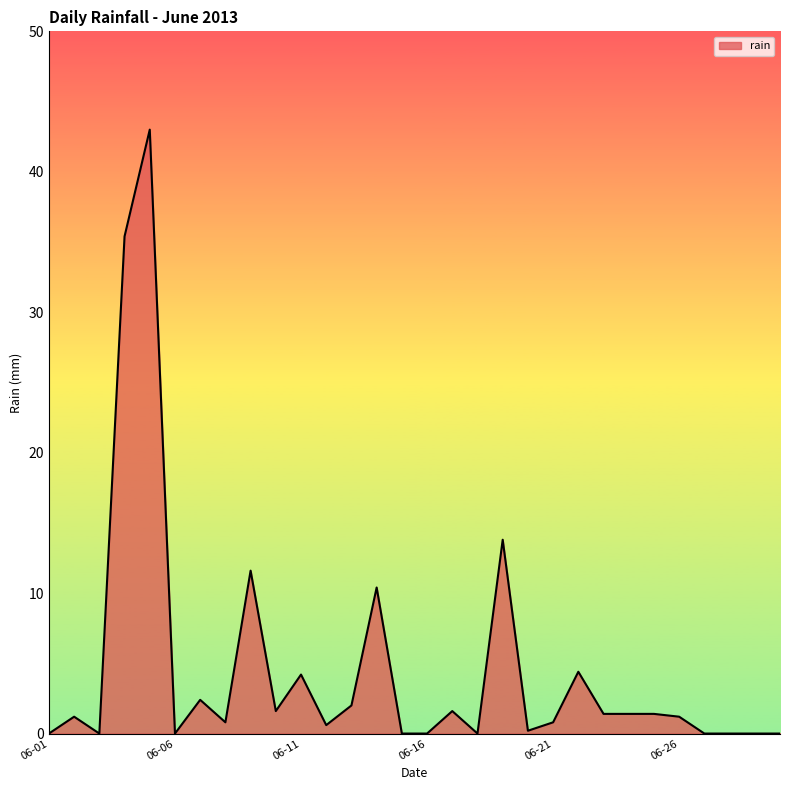

What is the maximum value shown in the chart?

43.0